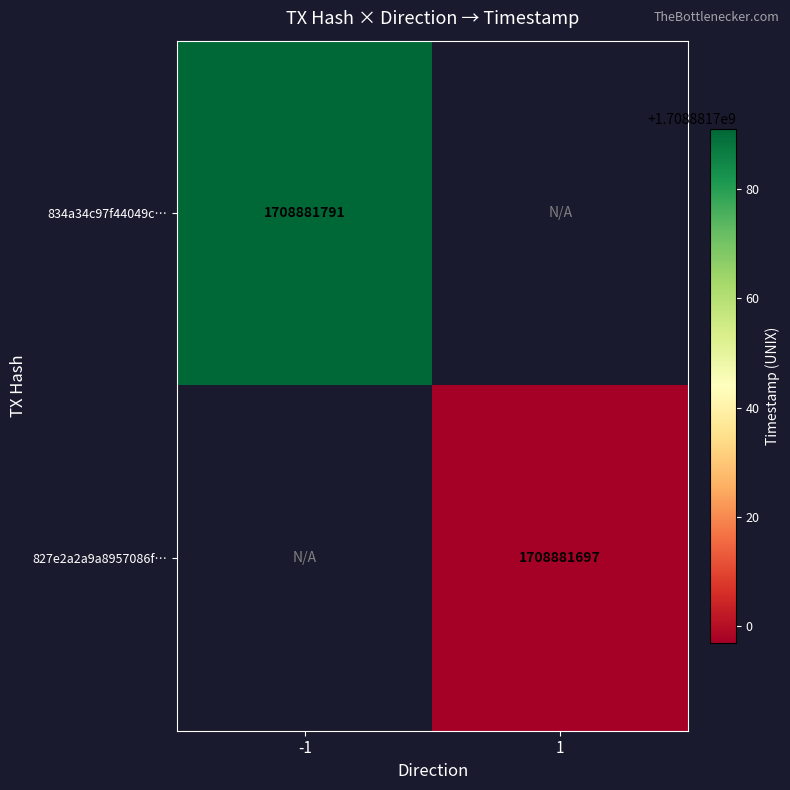

Rank the series by their maximum value, from lowest to highest.

827e2a2a9a8957086f5cffee4ecf8c5881a6ae2, 834a34c97f44049c2ffd912259c70d54491b703